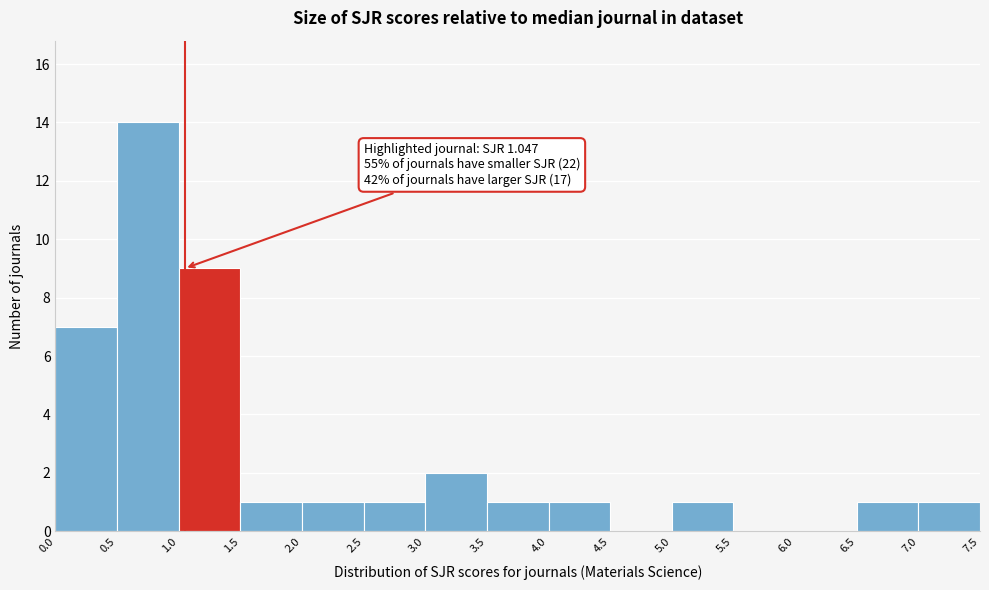

Which range on the x-axis has the tallest bar?

0.5 to 1.0